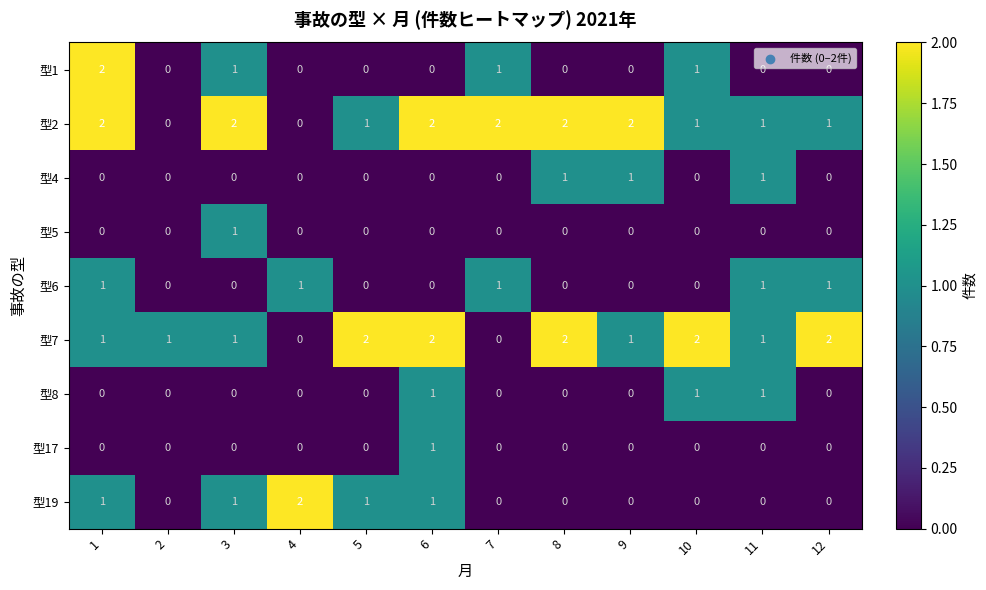

Which series has the largest total across all categories?

型2